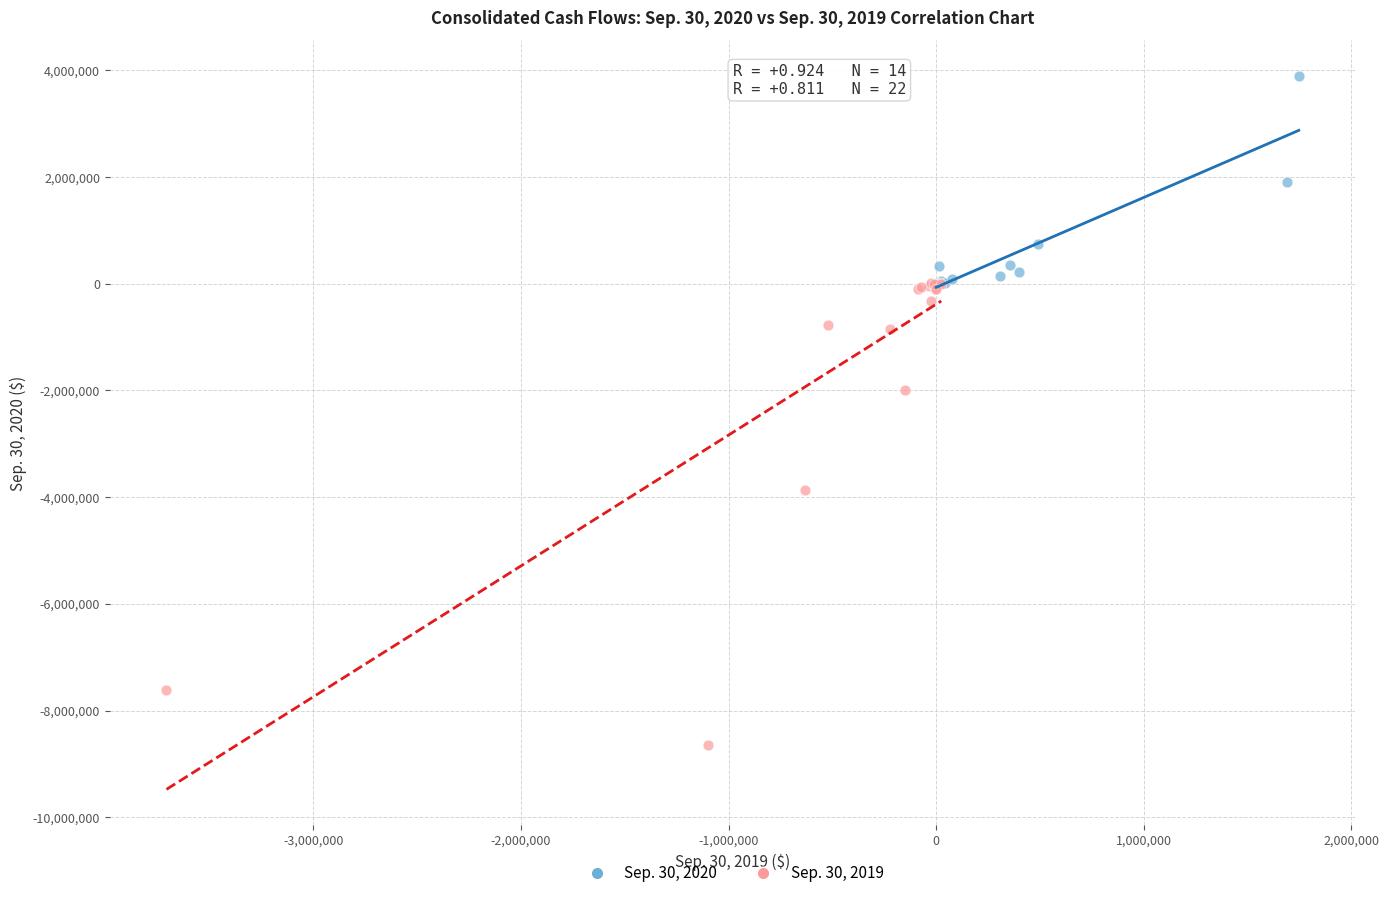

What are all the series names shown in the legend?

Sep. 30, 2020, Sep. 30, 2019